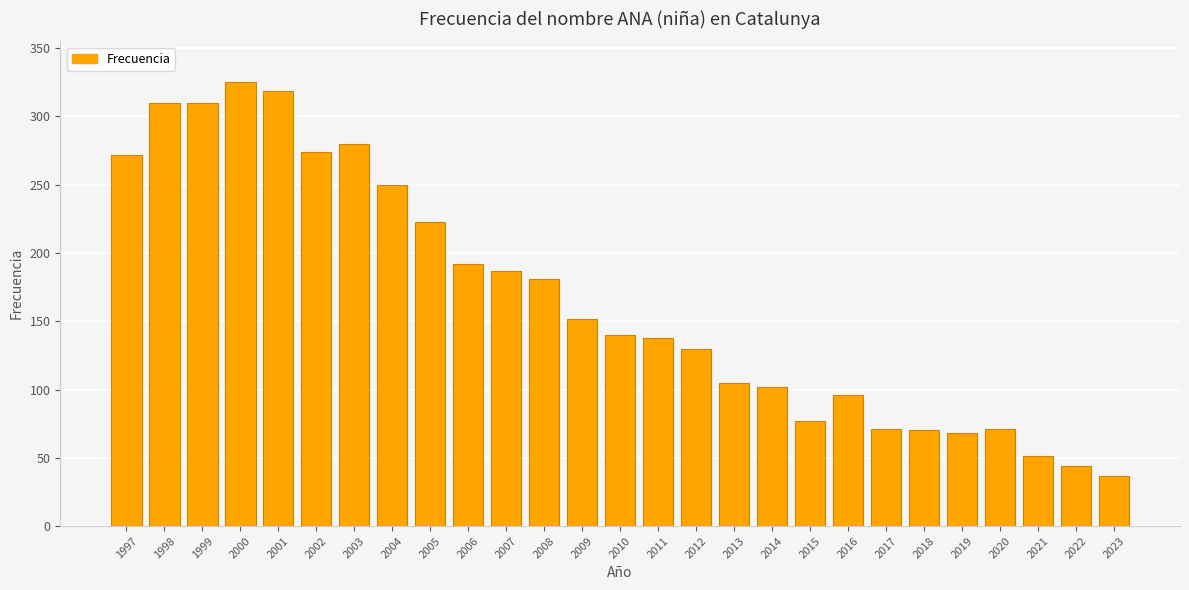

How many bars are there in total?

27